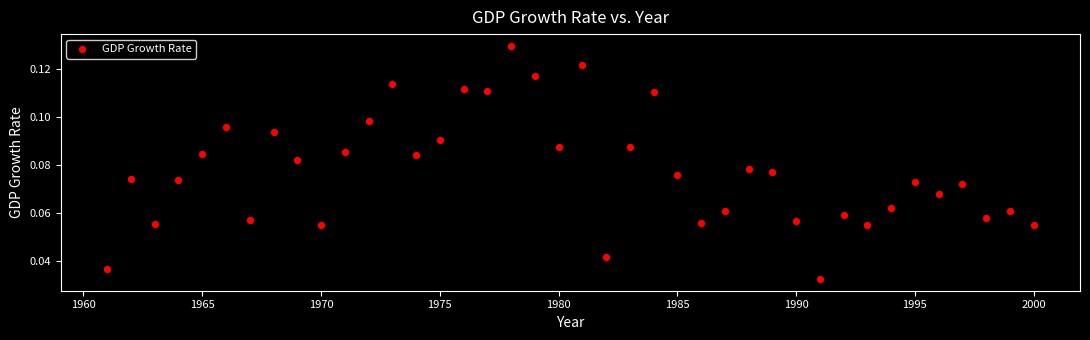

What is the range of X values (max minus min)?

39.0